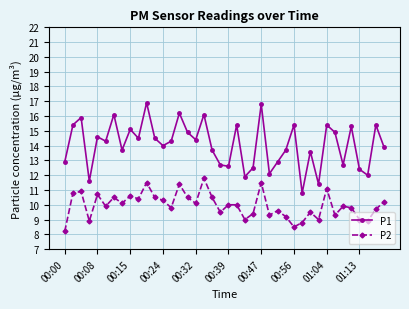

Reading left to right, list all the values displayed in this chart.

P1: 12.9	15.4	15.9	11.6	14.6	14.3	16.1	13.7	15.1	14.5	16.9	14.5	14.0	14.3	16.2	14.9	14.4	16.1	13.7	12.7	12.6	15.4	11.9	12.5	16.8	12.1	12.9	13.7	15.4	10.8	13.6	11.4	15.4	14.9	12.7	15.3	12.4	12.0	15.4	13.9
P2: 8.2	10.8	10.9	8.9	10.7	9.9	10.5	10.1	10.6	10.4	11.5	10.5	10.3	9.8	11.4	10.5	10.1	11.8	10.5	9.5	10.0	10.0	9.0	9.4	11.5	9.3	9.6	9.2	8.5	8.8	9.5	9.0	11.1	9.3	9.9	9.8	9.0	8.9	9.7	10.2